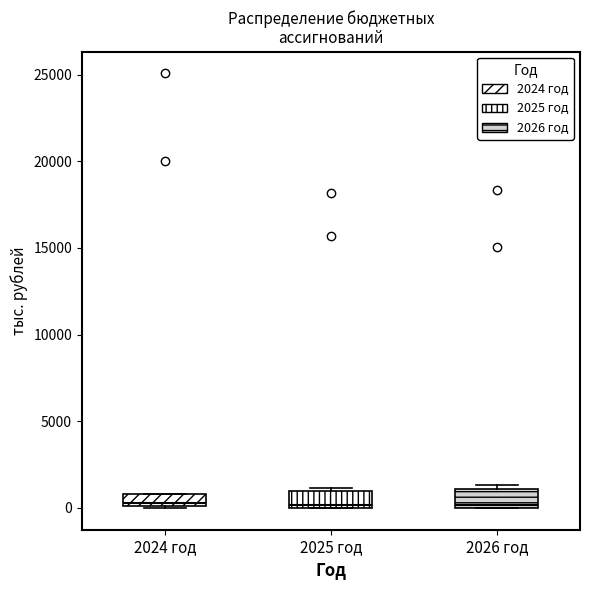

Where is the lower edge of the box for 2025 год on the y-axis? The values are not printed on the chart, so give them approximately, as read against the axis.

0